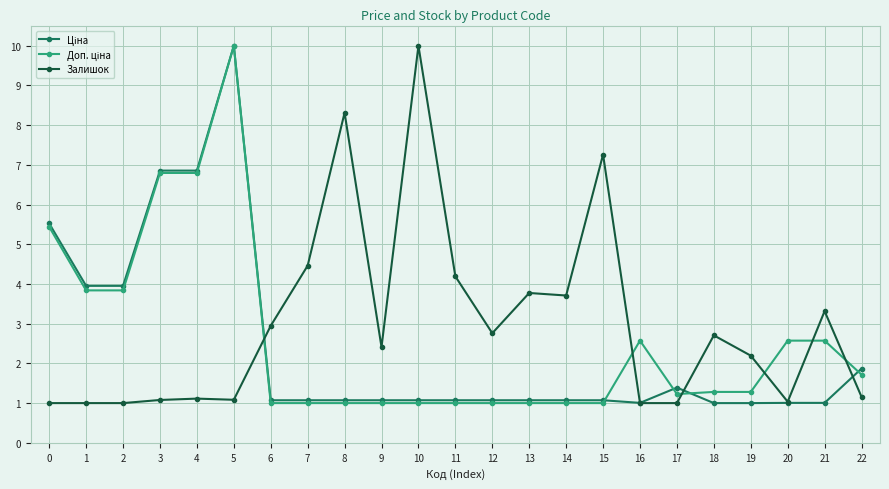

Does the chart have visible grid lines?

Yes